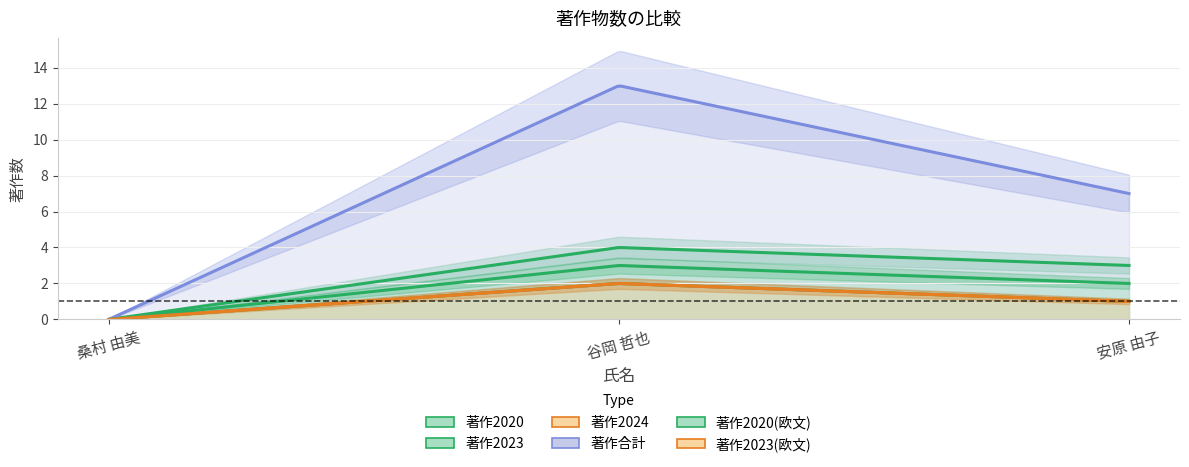

Is the value of 著作2023(欧文) at 谷岡 哲也 greater than the value of 著作2020(欧文) at 安原 由子?

No